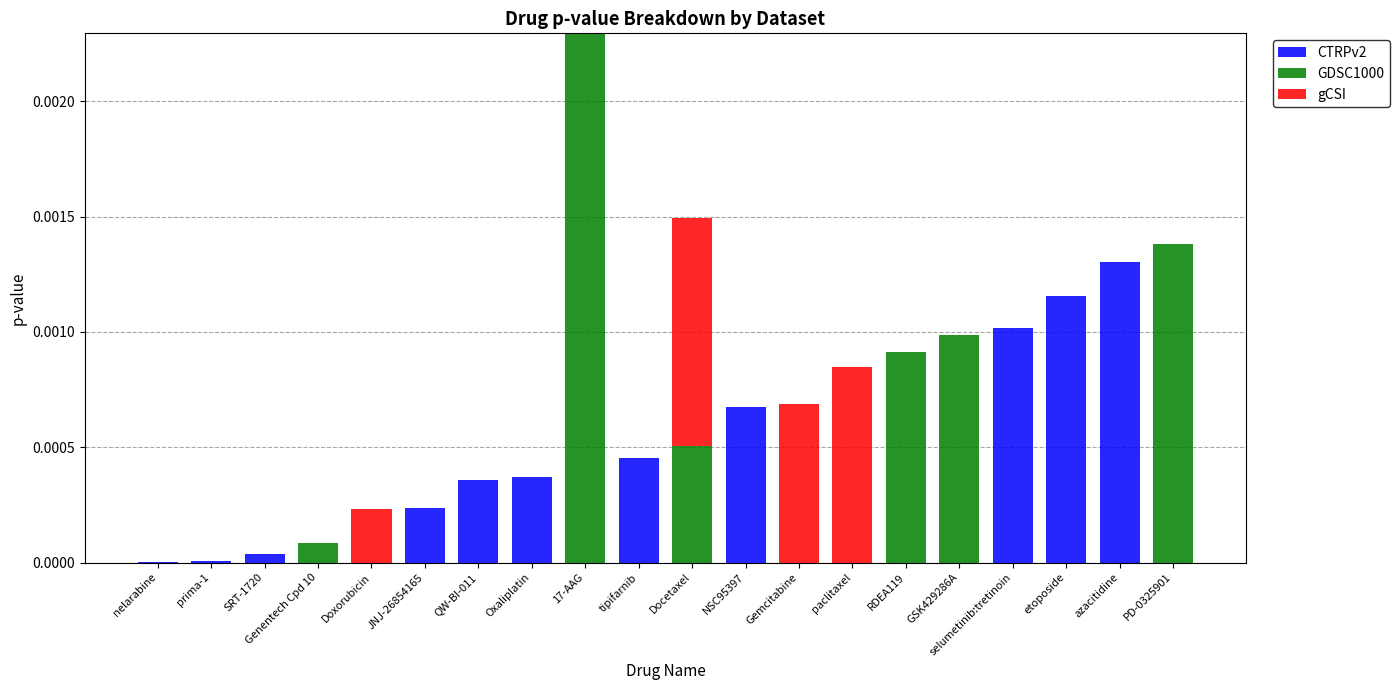

At which category is the sum across all series the highest?

17-AAG